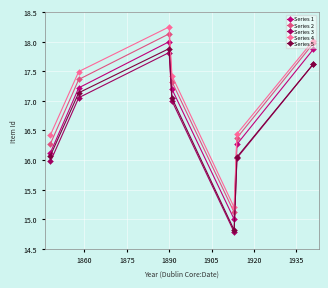

Which series has the largest range (max minus min)?

Series 5